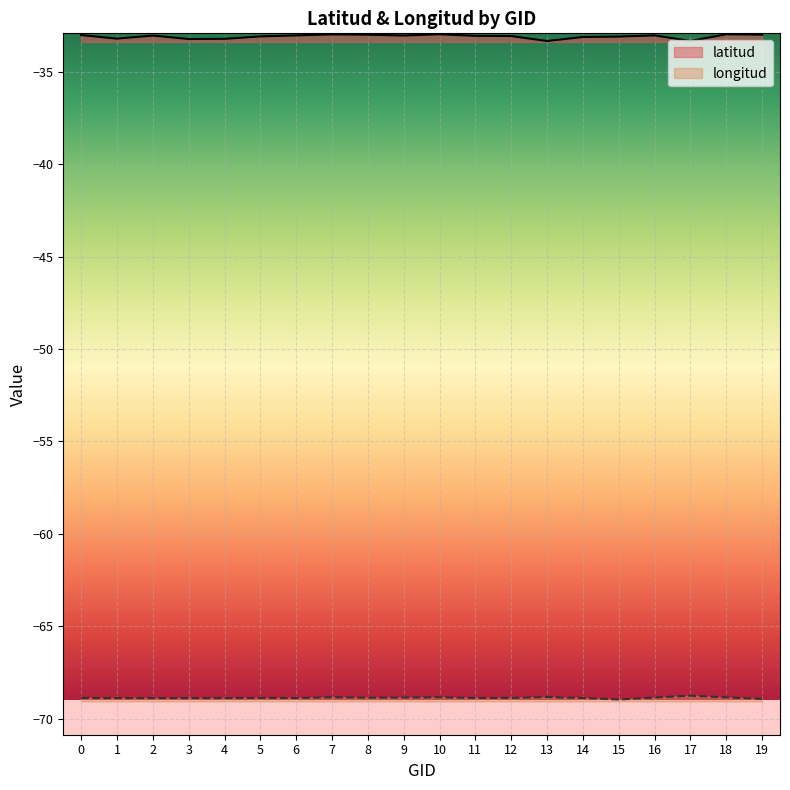

Rank the series at 5 from highest to lowest value.

latitud, longitud